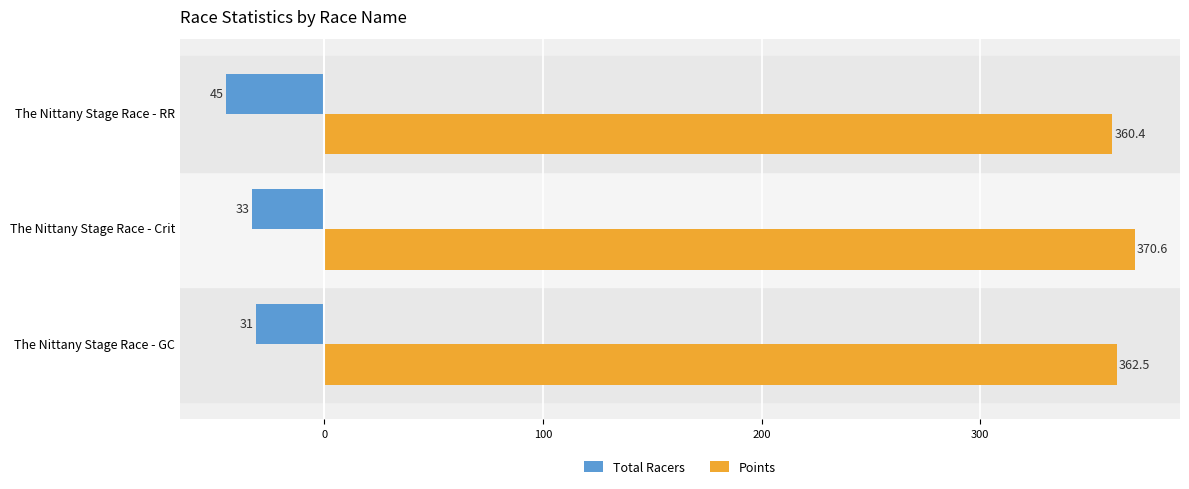

What is the minimum value for Points?

360.4